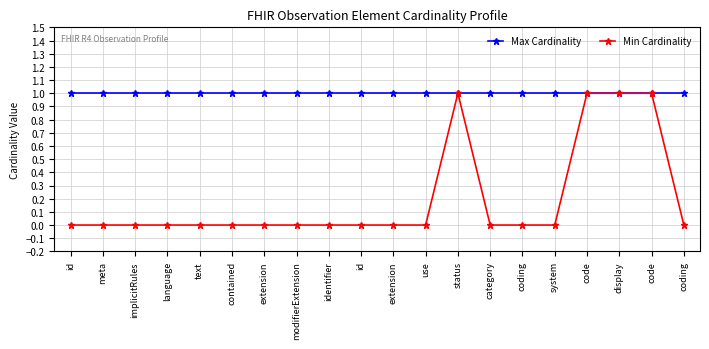

Reading left to right, list all the values displayed in this chart.

Max Cardinality: id=1	meta=1	implicitRules=1	language=1	text=1	contained=1	extension=1	modifierExtension=1	identifier=1	id=1	extension=1	use=1	status=1	category=1	coding=1	system=1	code=1	display=1	code=1	coding=1
Min Cardinality: id=0	meta=0	implicitRules=0	language=0	text=0	contained=0	extension=0	modifierExtension=0	identifier=0	id=0	extension=0	use=0	status=1	category=0	coding=0	system=0	code=1	display=1	code=1	coding=0